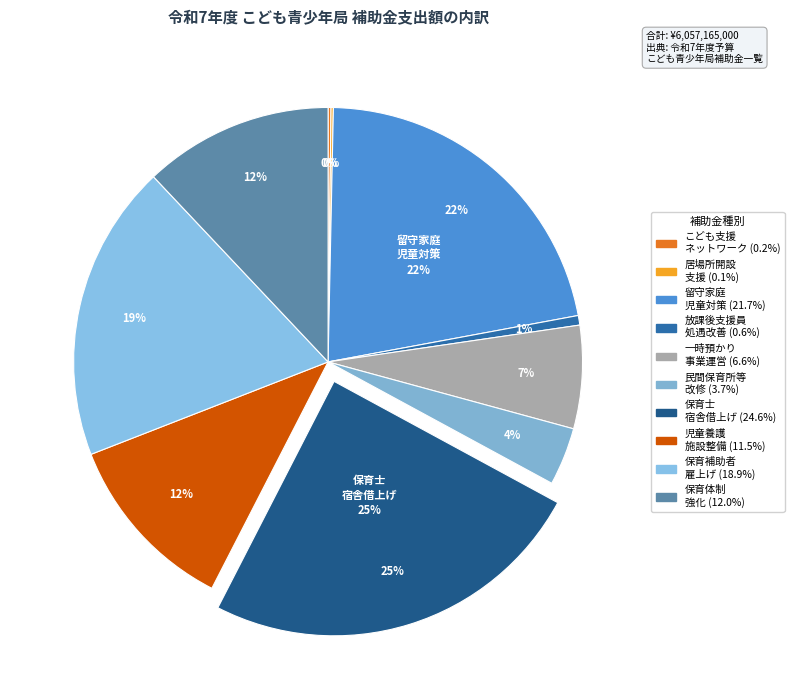

Between 放課後児童支援員キャリアアップ処遇改善事業補助金 and 大阪市こどもの居場所開設支援事業補助金, which is larger?

放課後児童支援員キャリアアップ処遇改善事業補助金